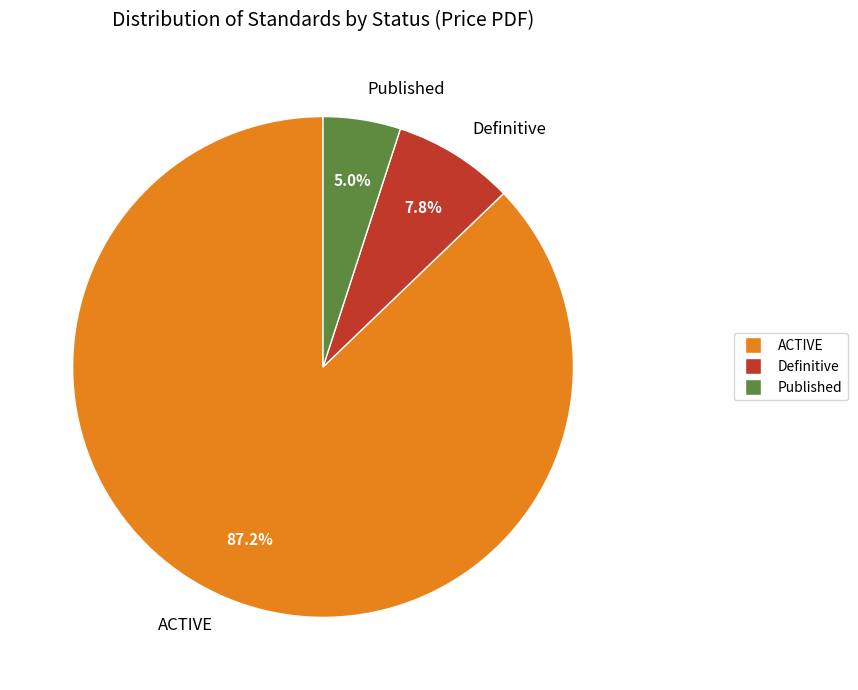

What is the largest slice in the pie chart?

ACTIVE